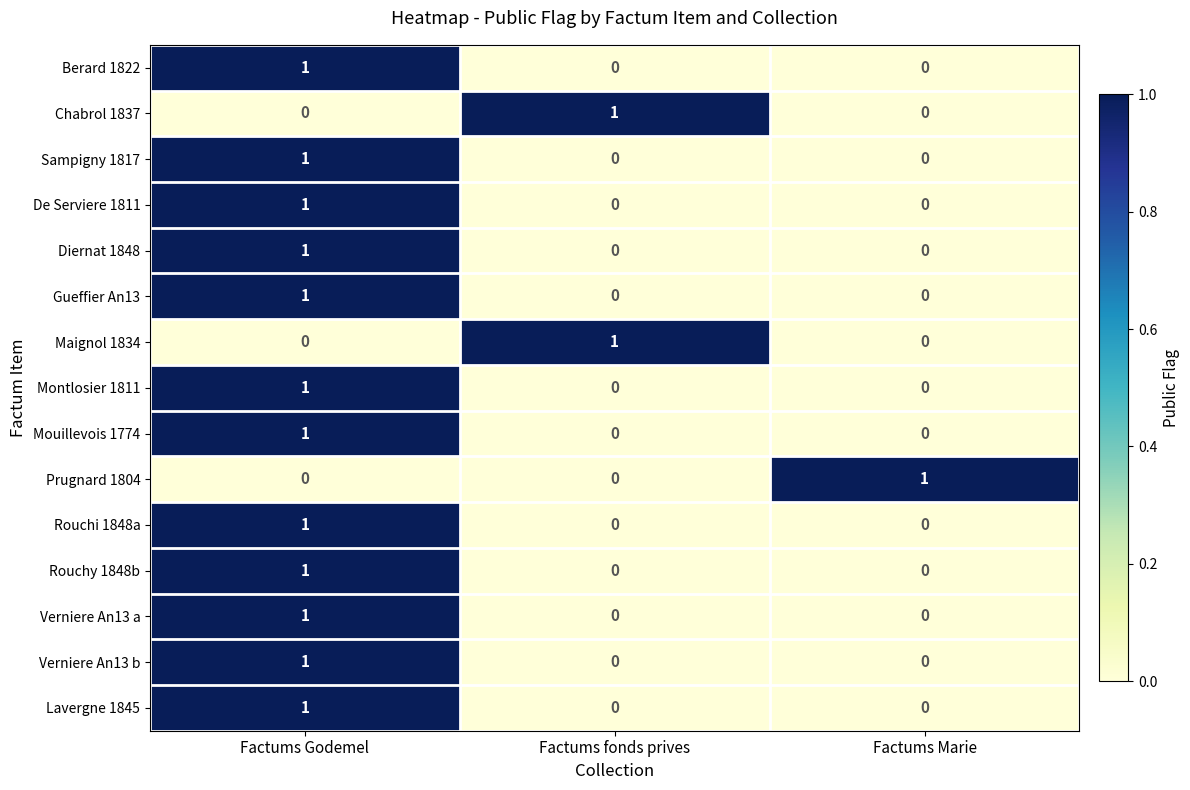

At which category is the sum across all series the highest?

Factums Godemel